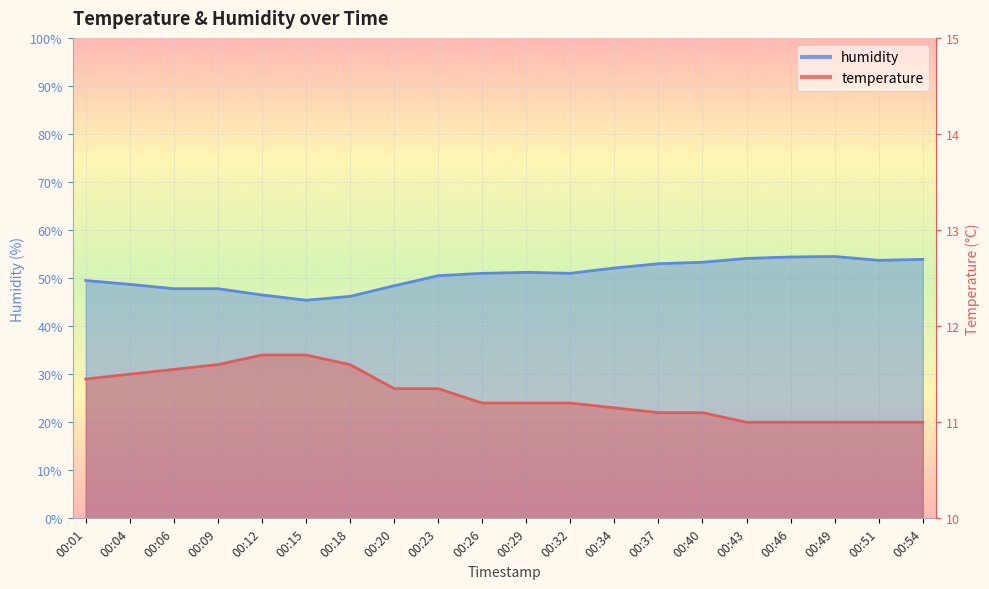

How many distinct data groups are displayed?

2